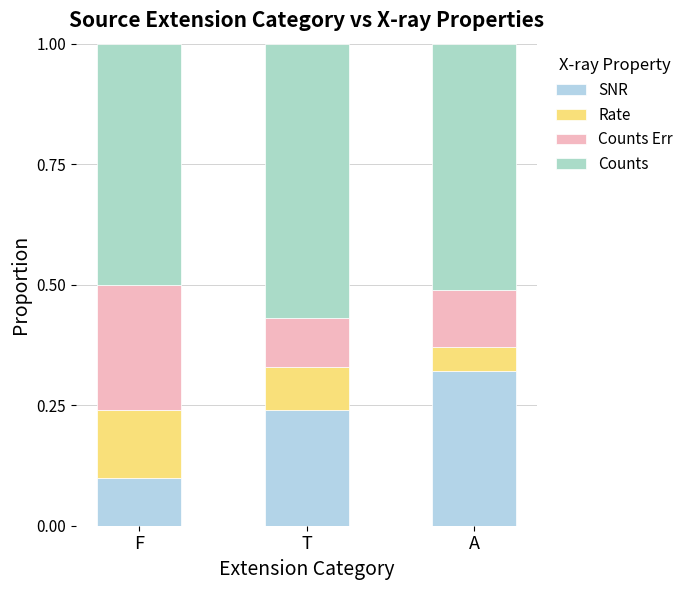

Is it true that Counts Err equals 0.3 at F?

True